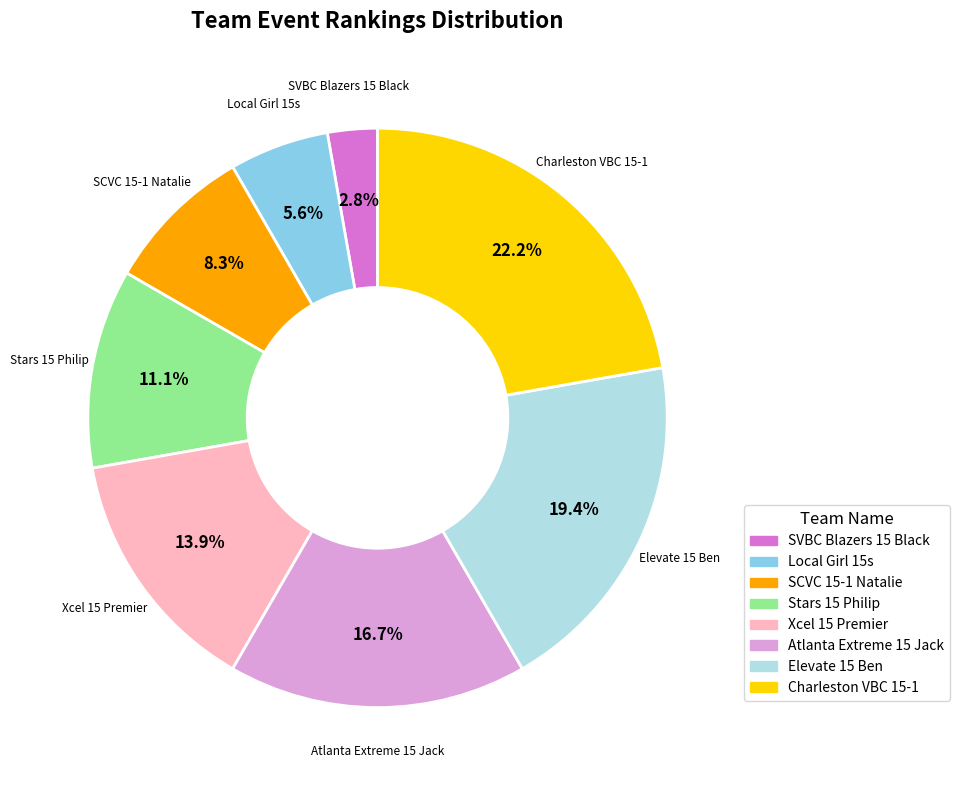

Approximately how many times larger is the value at Xcel 15 Premier compared to Local Girl 15s?

2.5